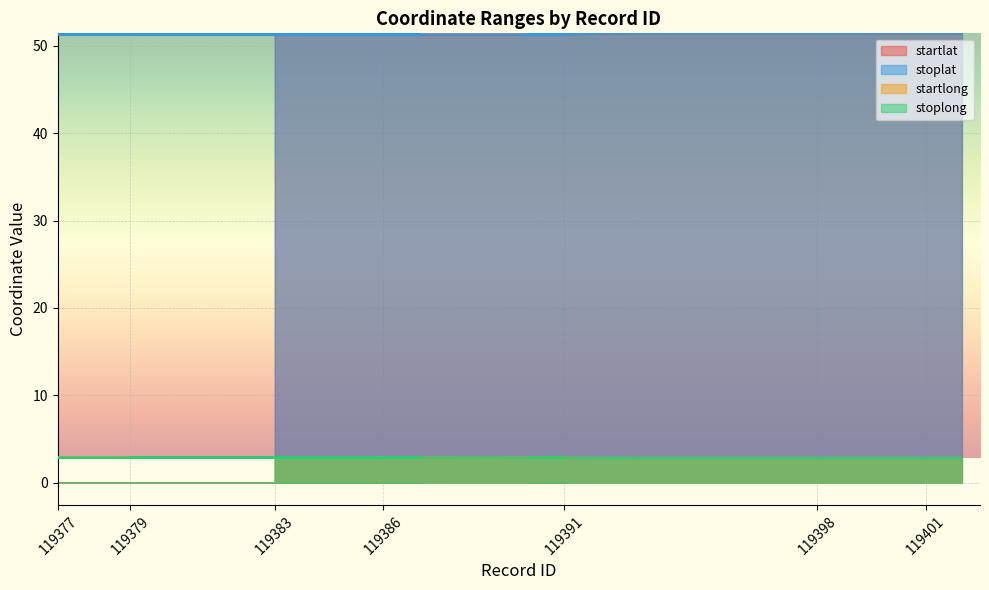

Is the value of stoplat at 119401 greater than the value of startlat at 119398?

No